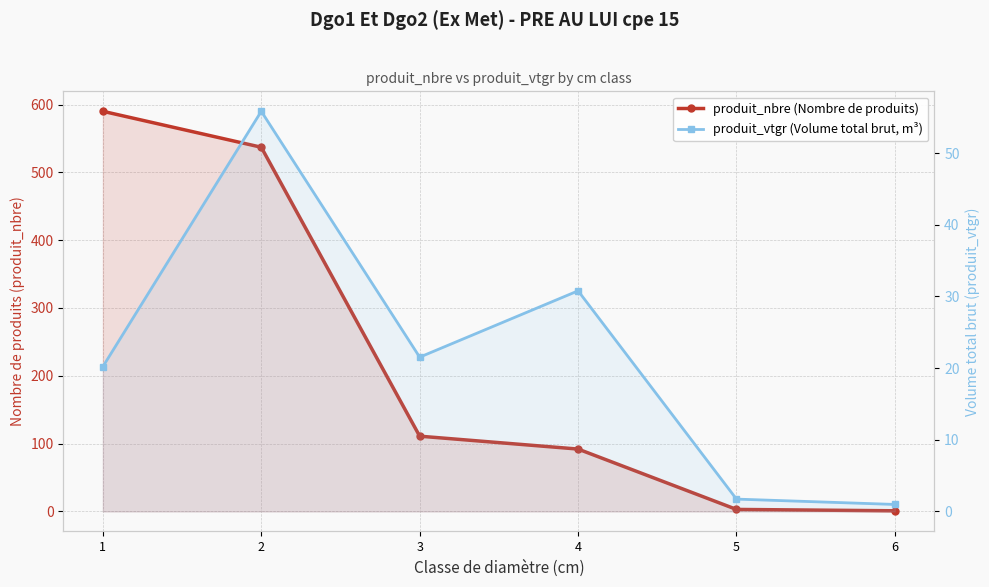

At how many categories does at least one series exceed 490?

2